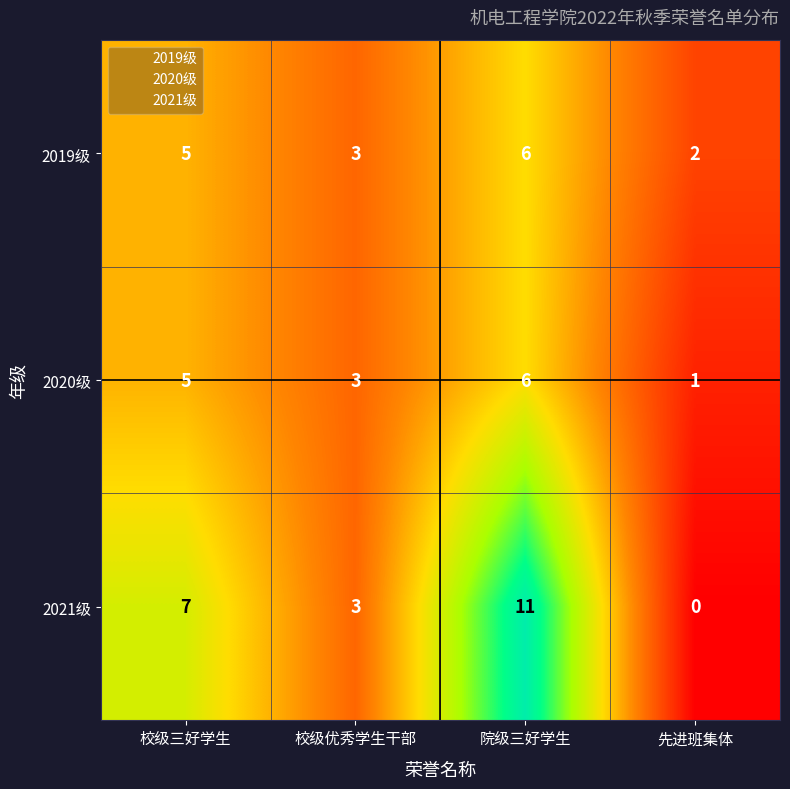

How many data points does each series have?

4